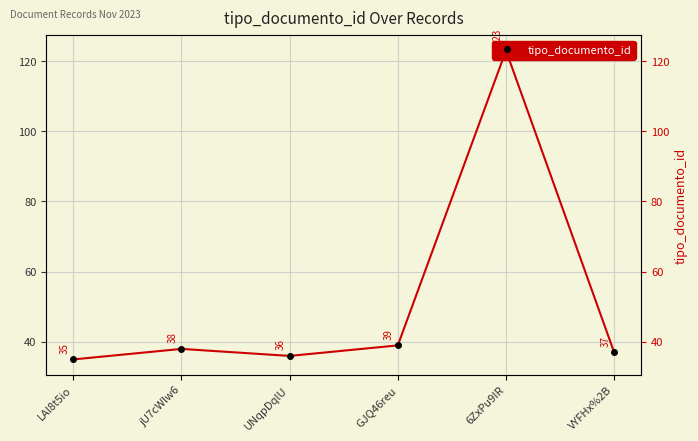

What is the label of the 3rd point from the left?

UNqpDqlU